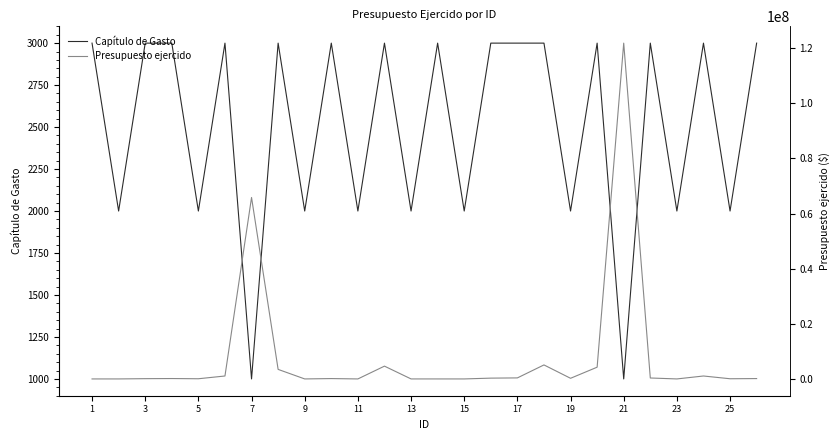

The value of Capítulo de Gasto at 19 is 1101. True or false?

False